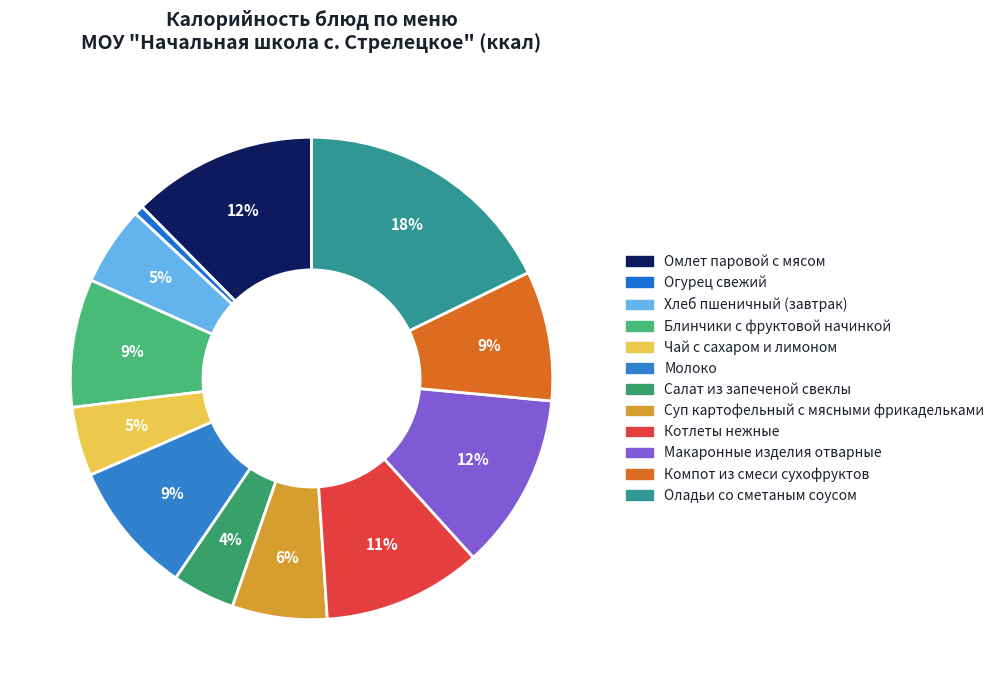

How many segments does this pie chart have?

12